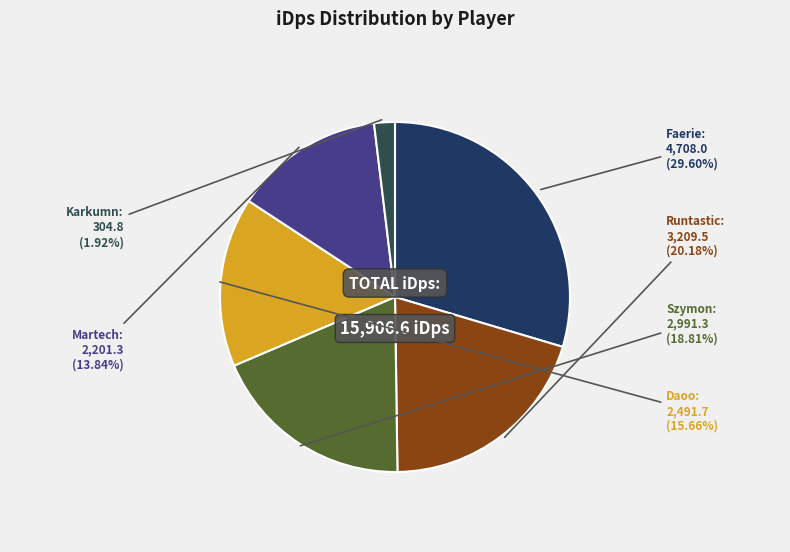

Does any single category account for the majority?

No